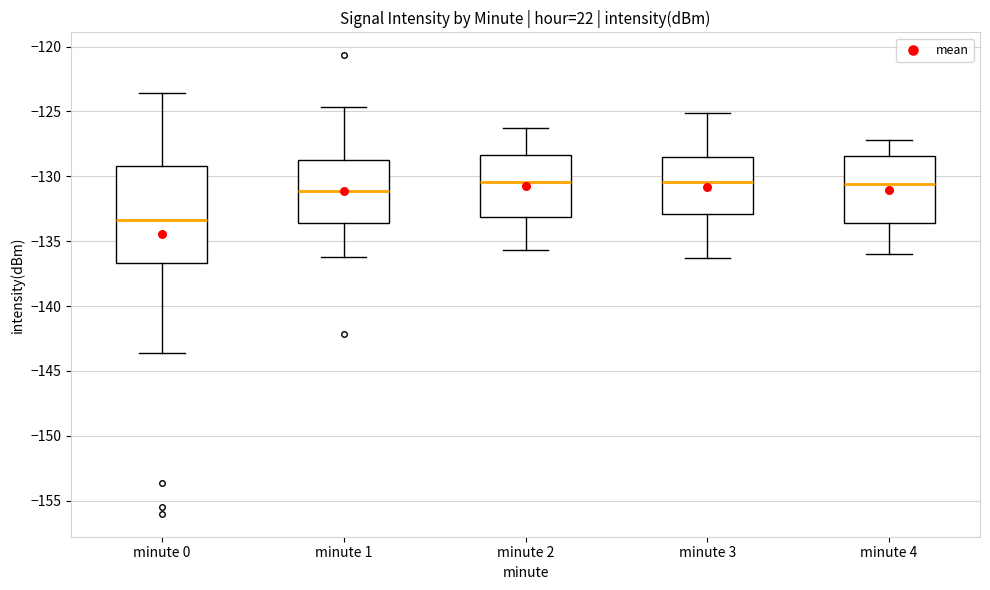

Where does the median line of the box for minute 1 sit on the y-axis? The values are not printed on the chart, so give them approximately, as read against the axis.

-131.0